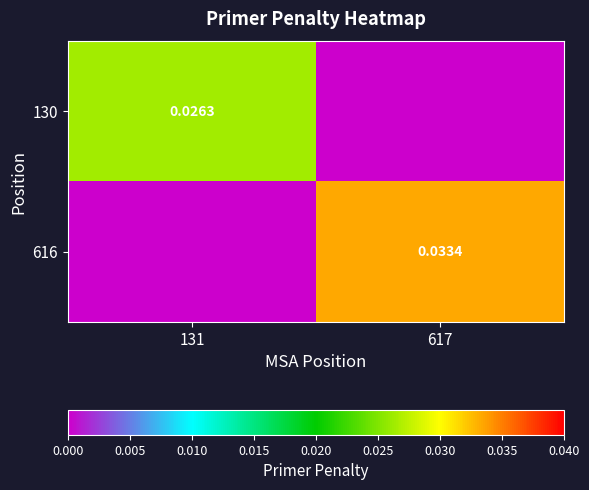

How many values in the 130 series exceed 0?

1